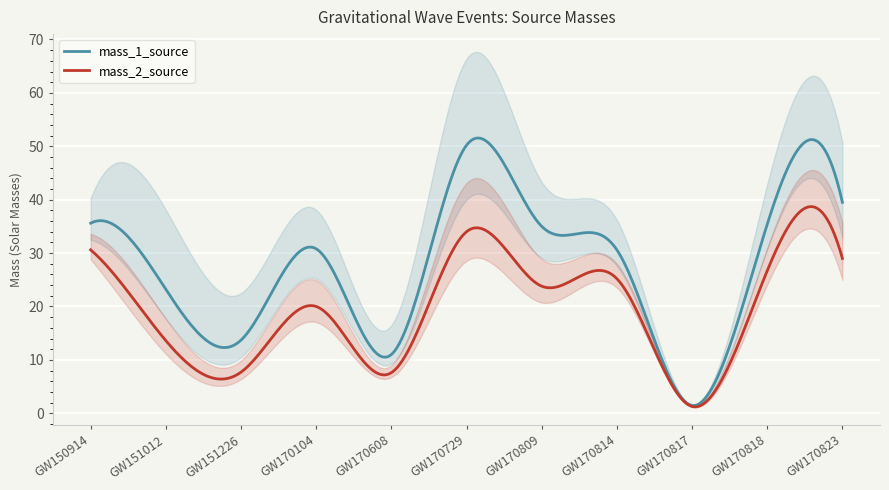

Between GW170818 and GW151012, which is larger?

GW170818